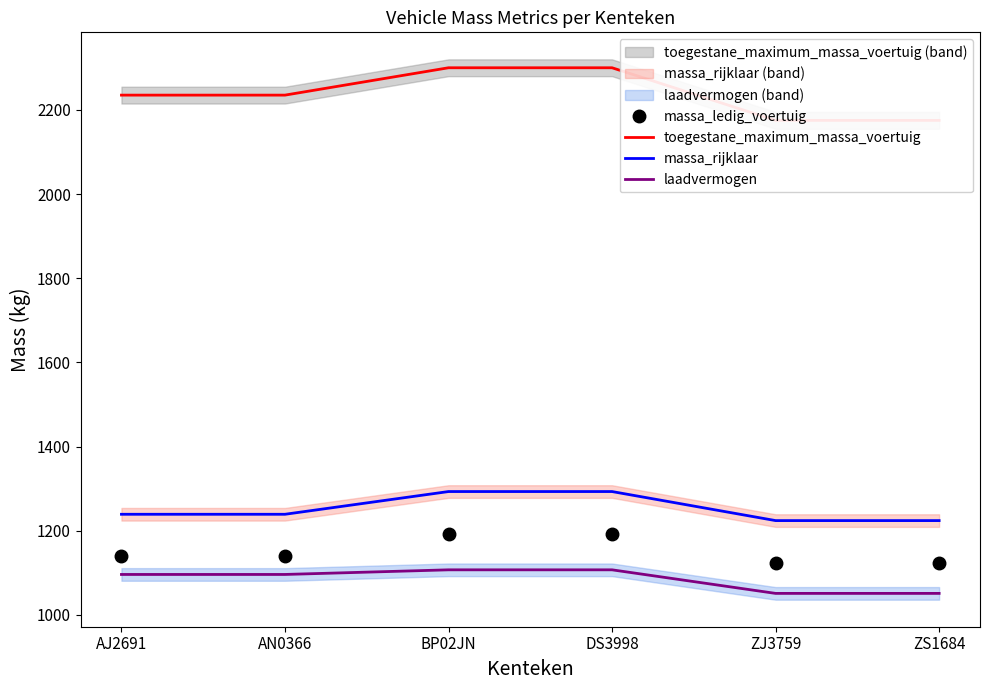

What is the label of the 4th point from the left?

DS3998